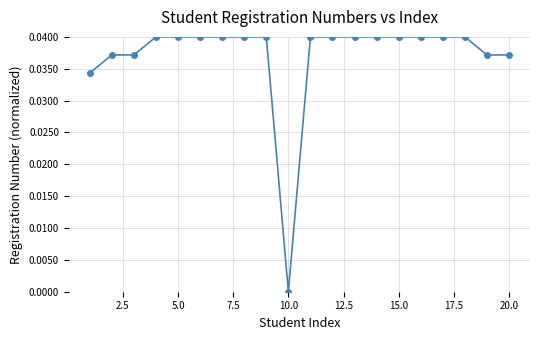

True or false: there are more than 1 points higher than both neighbors.

True